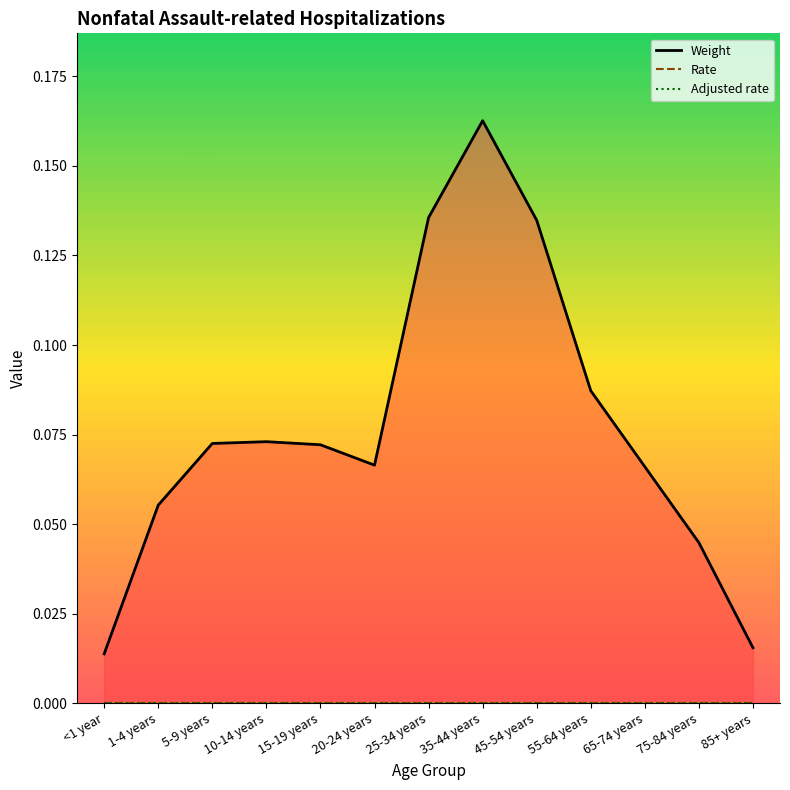

What is the spread (max minus min) of values at 45-54 years?

0.1